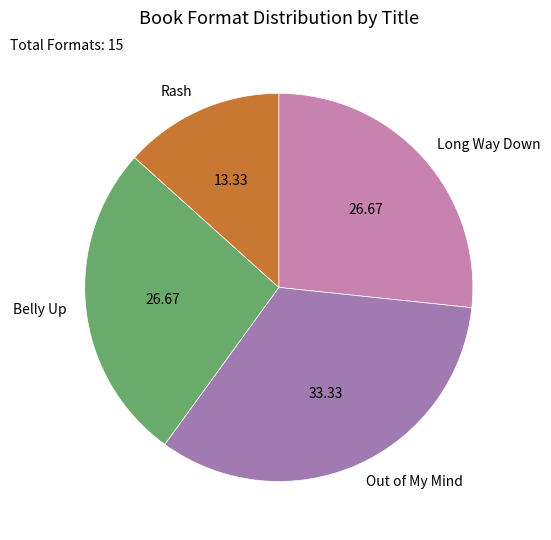

Does Long Way Down represent more than half of the total?

No